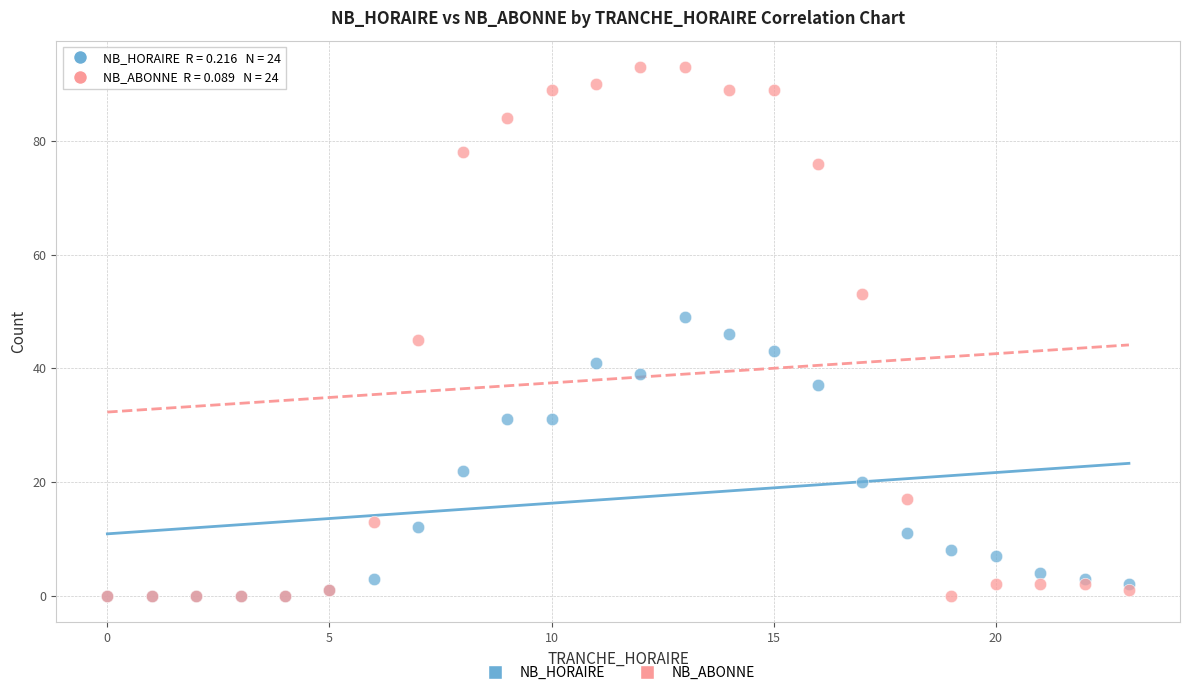

In the NB_HORAIRE series, what Y value is closest to 24?

22